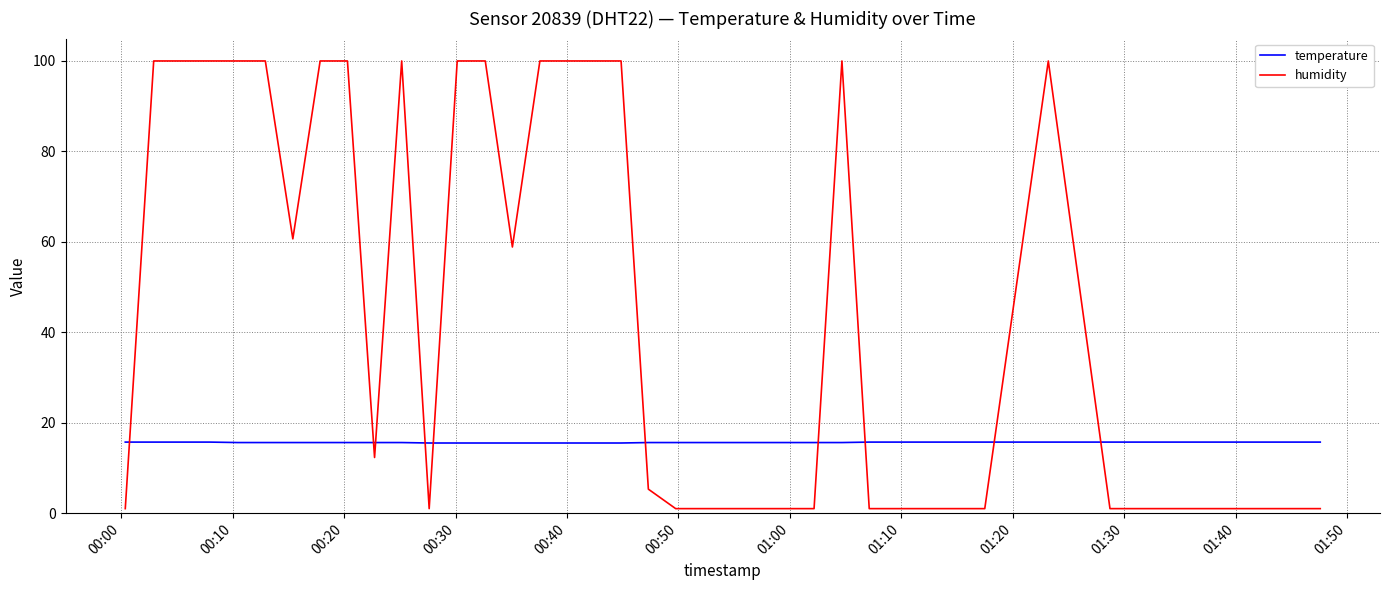

How many times do temperature and humidity cross each other?

10